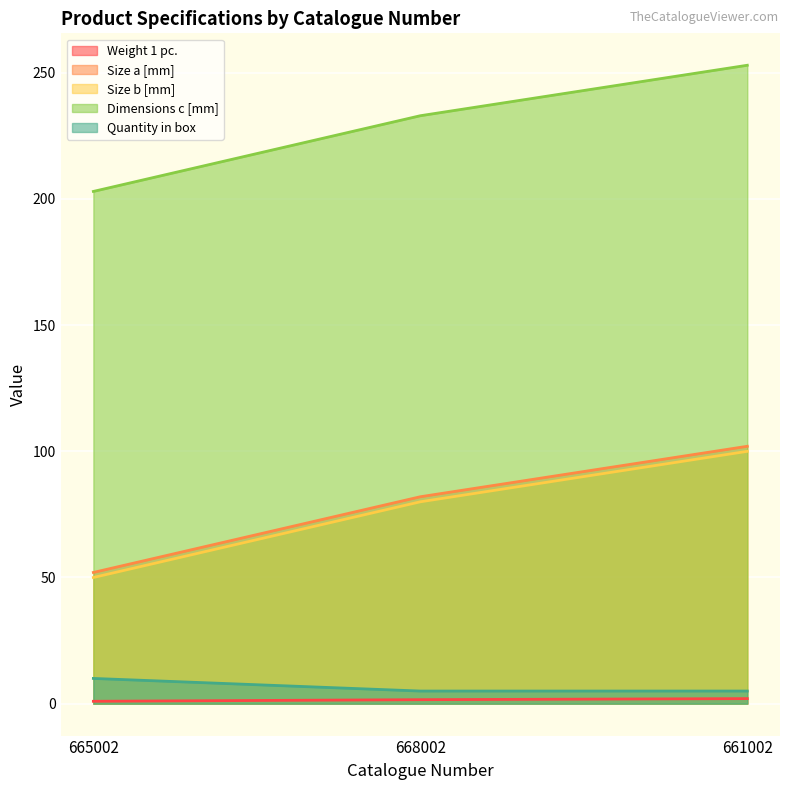

List the labels in order of Quantity in box value, smallest first.

668002, 661002, 665002